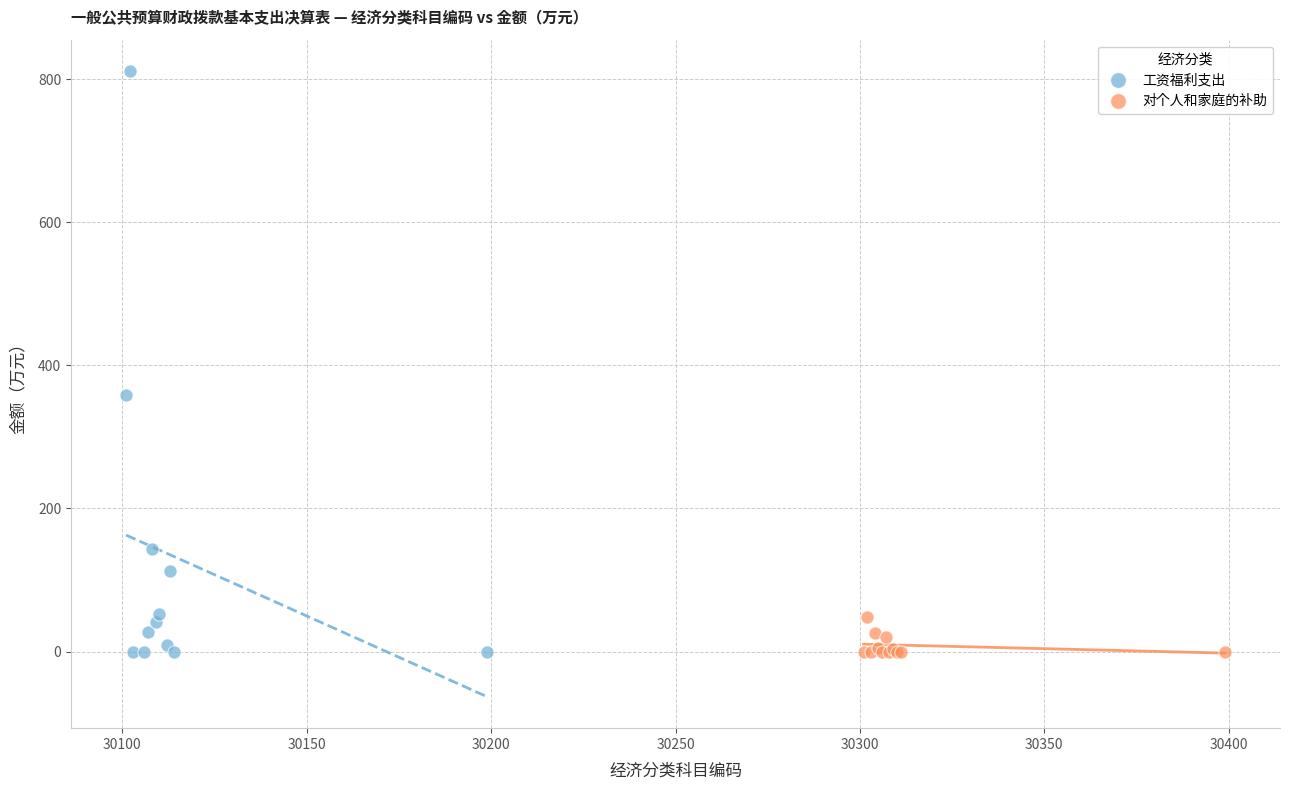

Which series has the widest spread of Y values?

工资福利支出